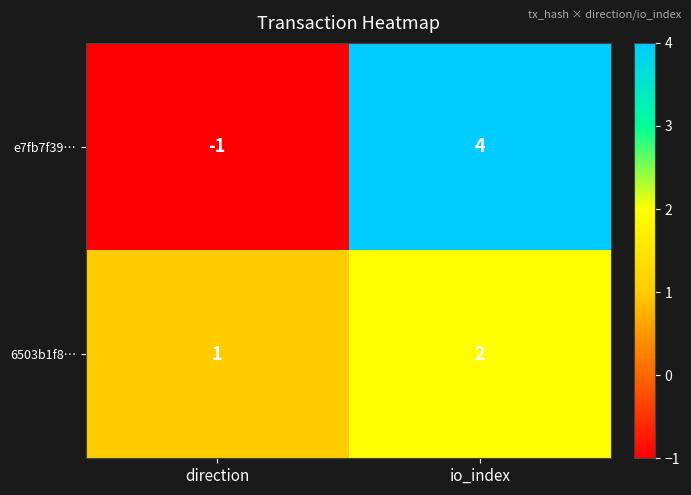

List the series in order of their peak value, highest first.

e7fb7f39…, 6503b1f8…